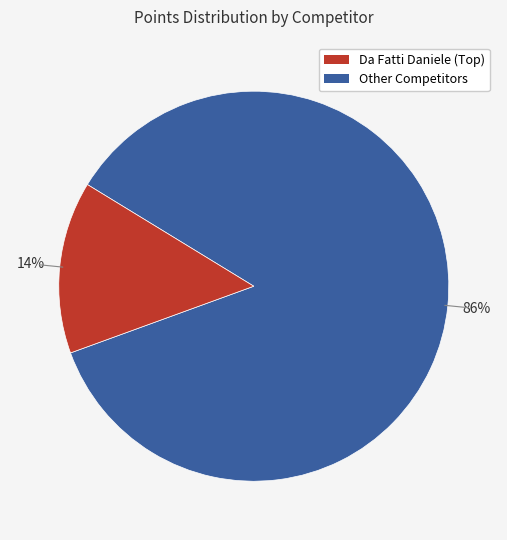

Is there any slice that represents more than half of the pie?

Yes